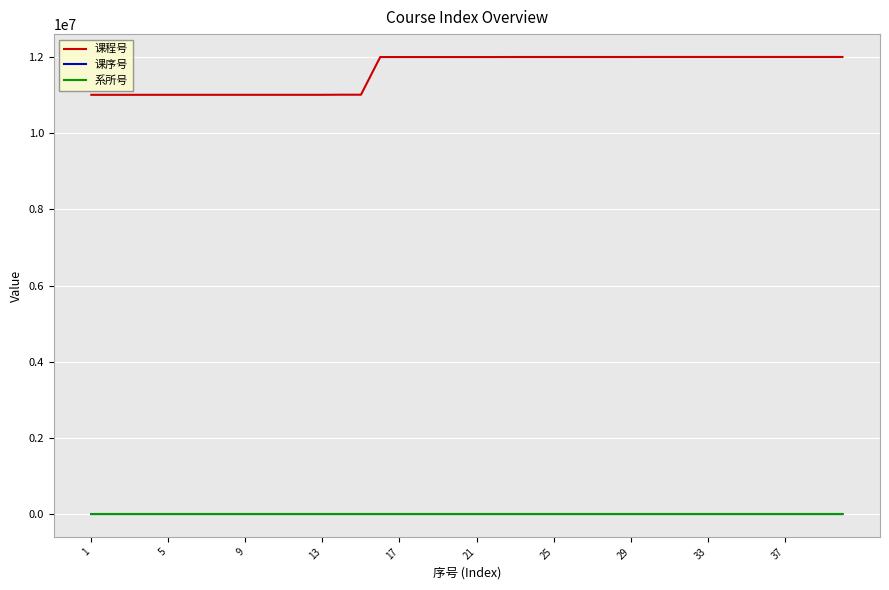

True or false: 课序号 and 课程号 cross at least once.

False